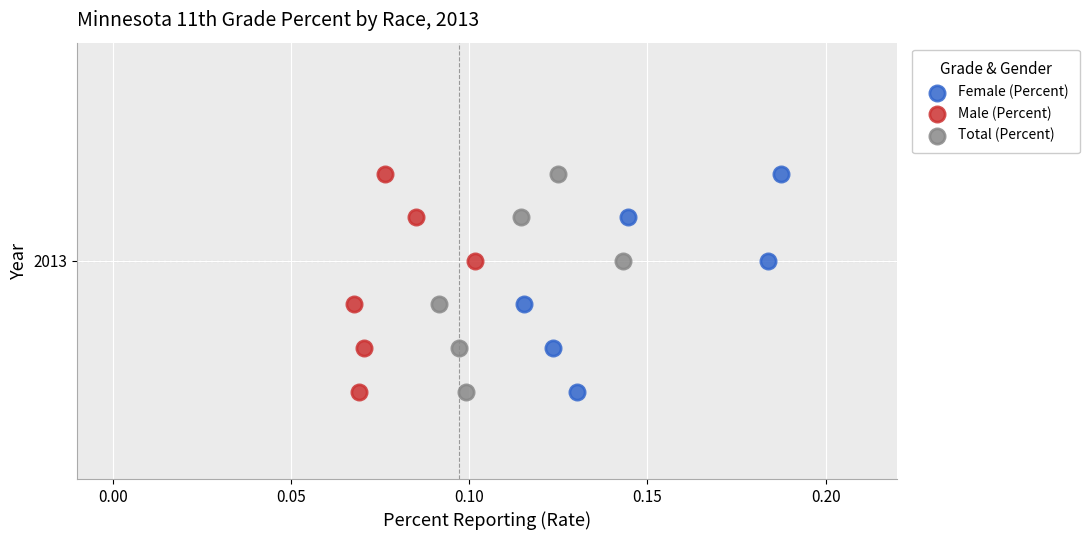

What are all the series names shown in the legend?

Female (Percent), Male (Percent), Total (Percent)